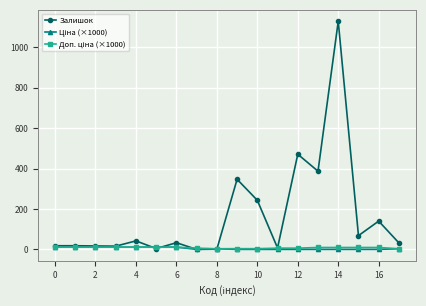

Is this an area chart (filled region under the line)?

No